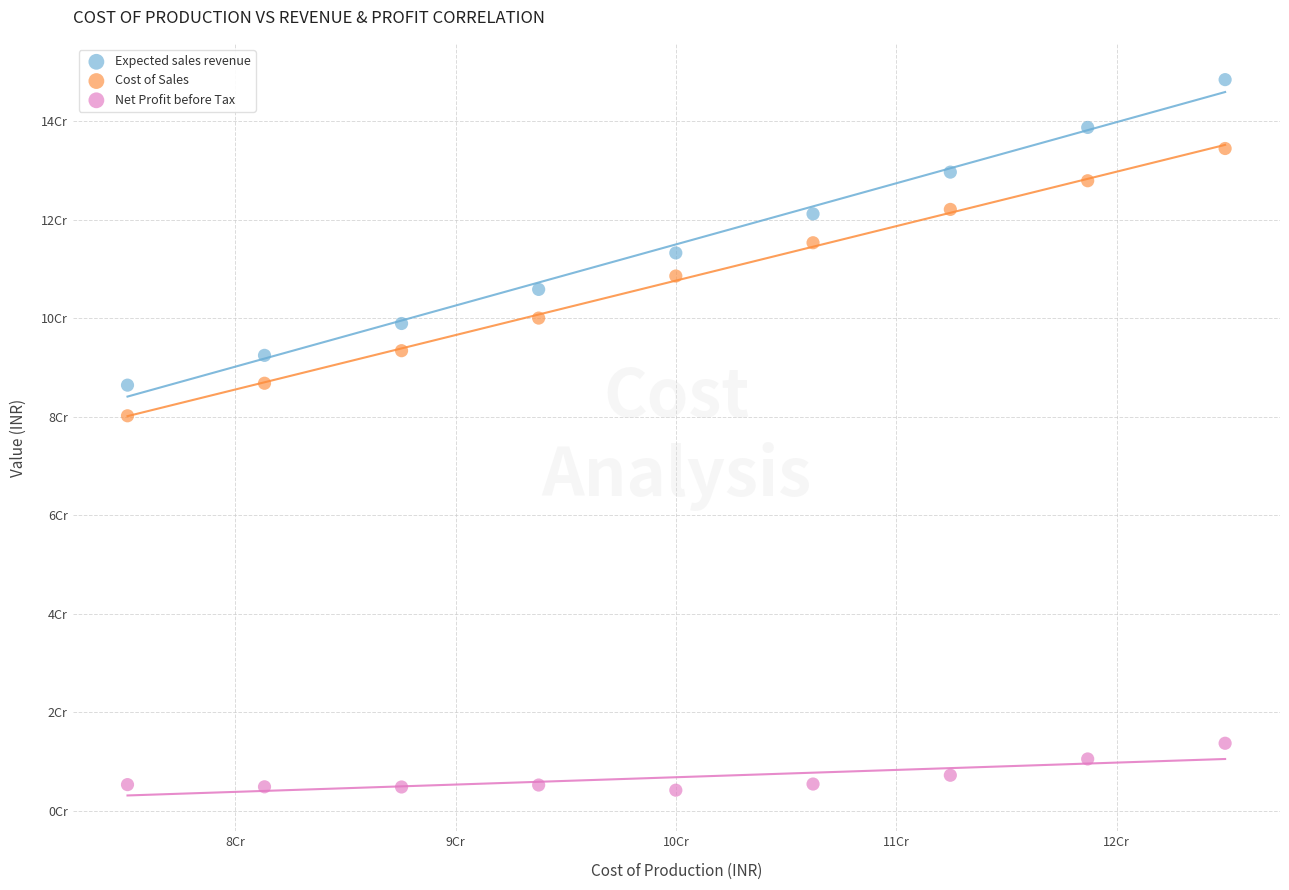

Which series contains the lowest Y value?

Net Profit before Tax